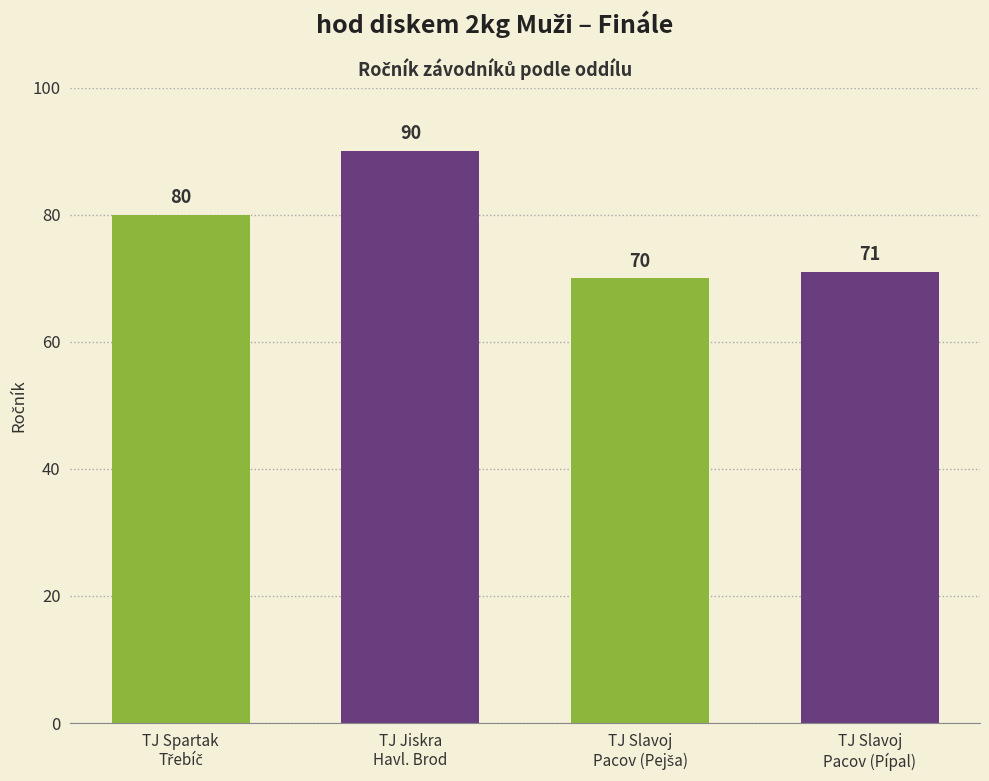

Is it true that the value at TJ Jiskra
Havl. Brod is 145?

False